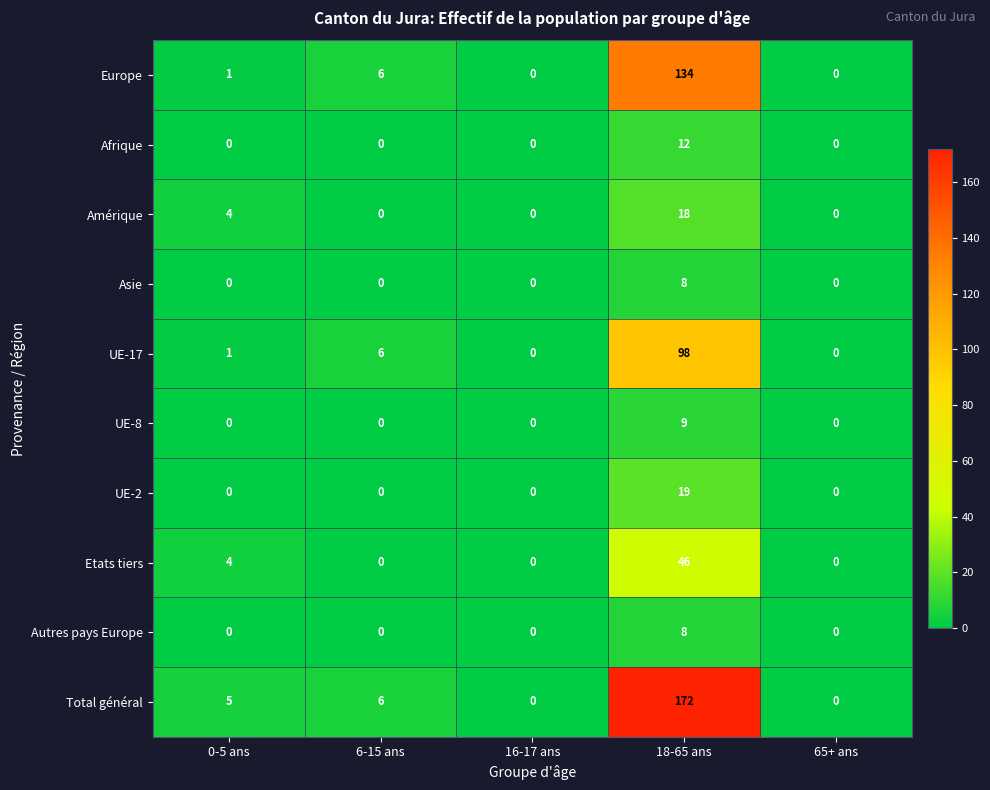

What is the greatest value displayed?

172